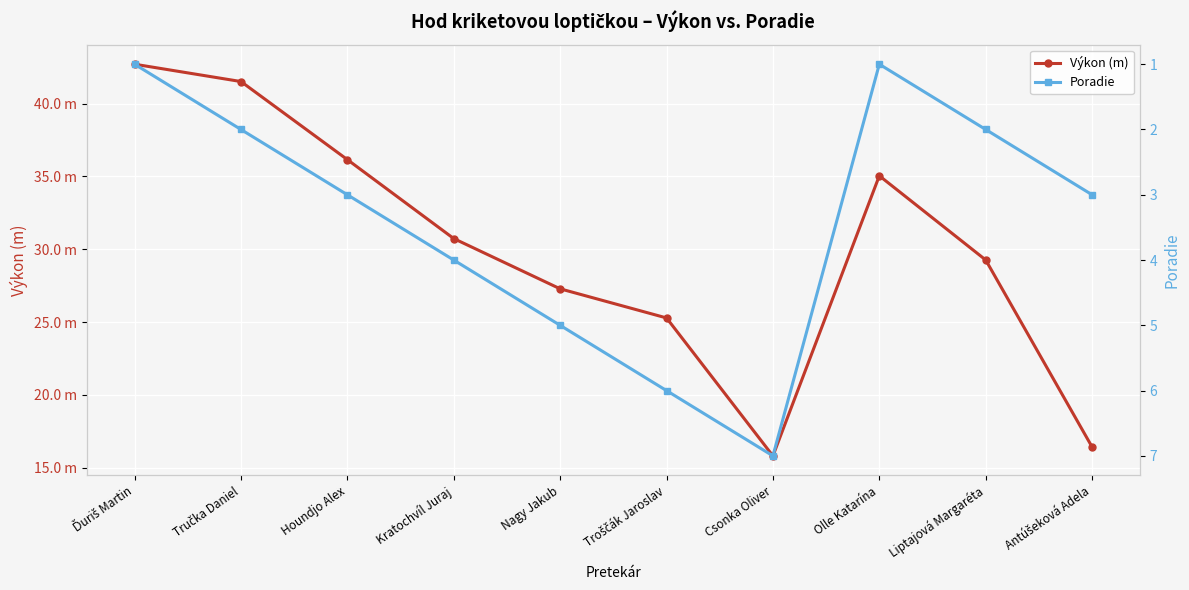

Which label corresponds to the smallest value in the chart?

Ďuriš Martin